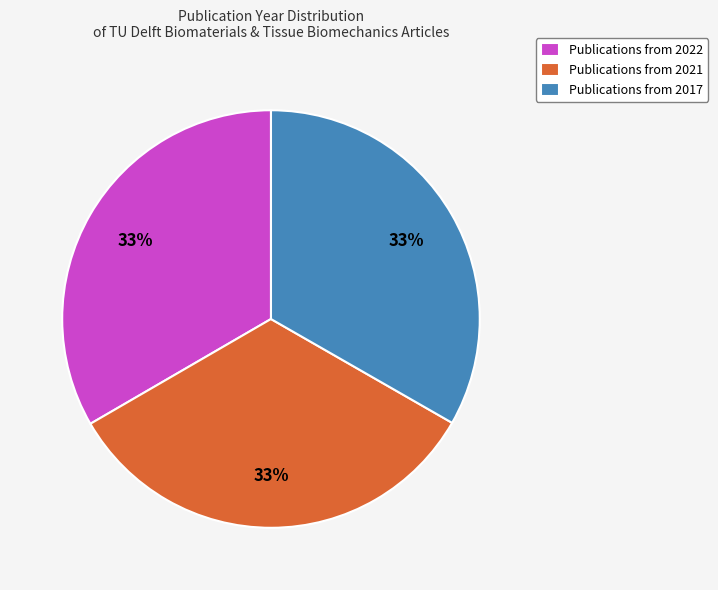

Combined, do Publications from 2021 and Publications from 2022 account for over 50%?

Yes